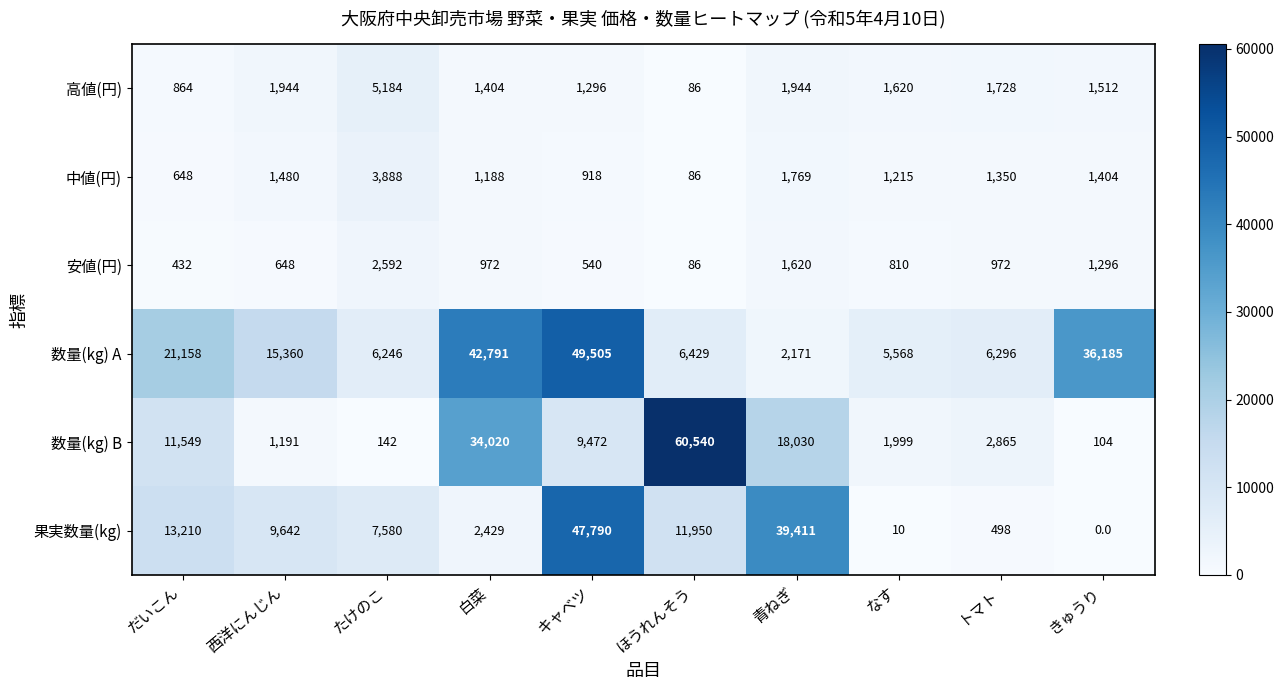

The 数量(kg) B series shows 1191 at 西洋にんじん. True or false?

True